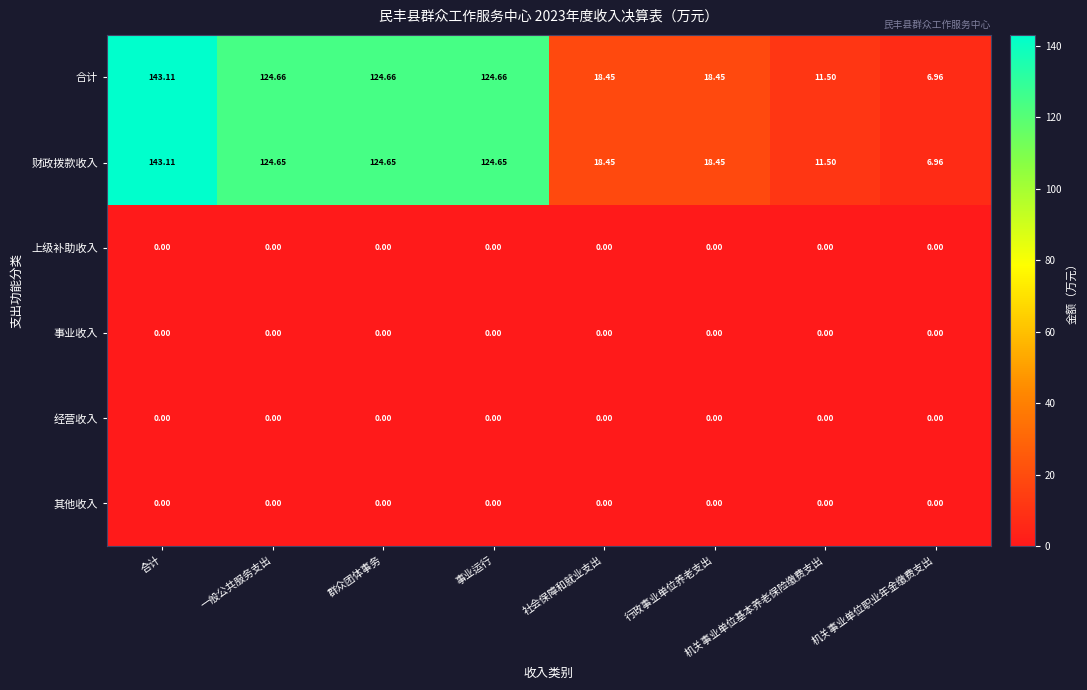

How many categories are shown in the chart?

8